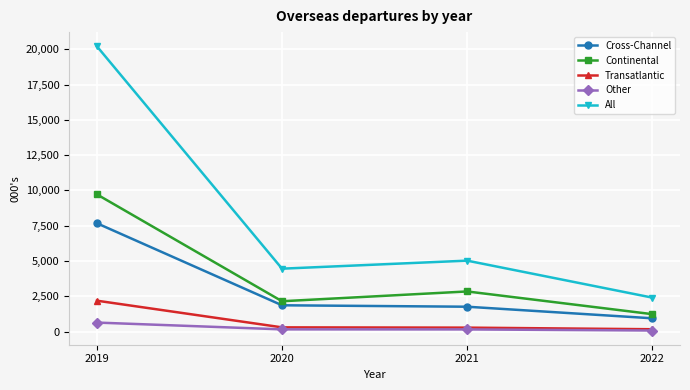

What is the value of the Transatlantic point at the 1st from the left?

2184.7